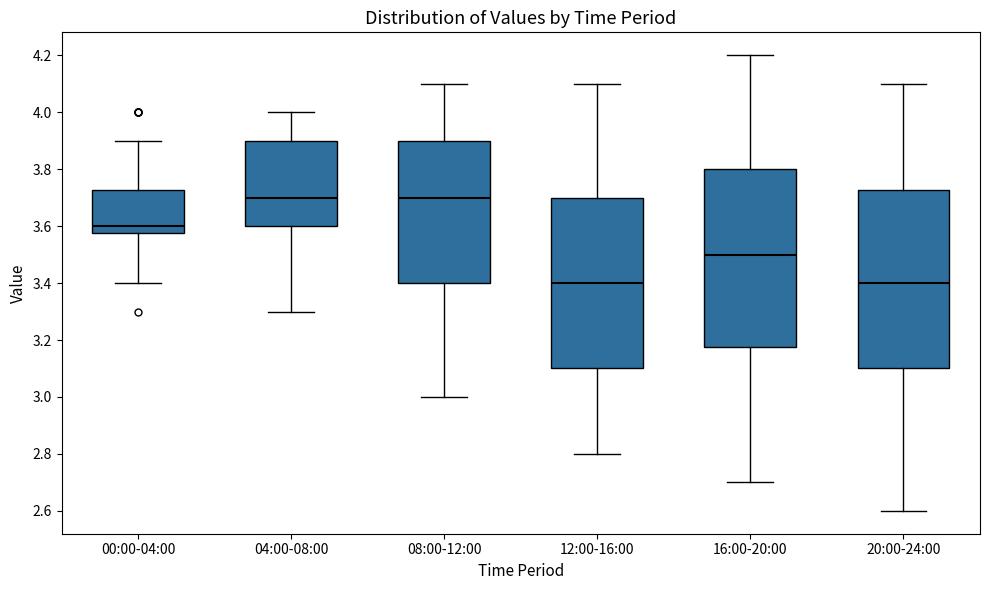

Reading left to right, read every box against the y-axis: the position of its median line, the range the box covers, and the ends of its whiskers. The values are not printed on the chart, so give them approximately, as read against the axis.

00:00-04:00: median 3.60, box 3.58 to 3.72, whiskers 3.40 to 3.90
04:00-08:00: median 3.70, box 3.60 to 3.90, whiskers 3.30 to 4.00
08:00-12:00: median 3.70, box 3.40 to 3.90, whiskers 3.00 to 4.10
12:00-16:00: median 3.40, box 3.10 to 3.70, whiskers 2.80 to 4.10
16:00-20:00: median 3.50, box 3.18 to 3.80, whiskers 2.70 to 4.20
20:00-24:00: median 3.40, box 3.10 to 3.72, whiskers 2.60 to 4.10